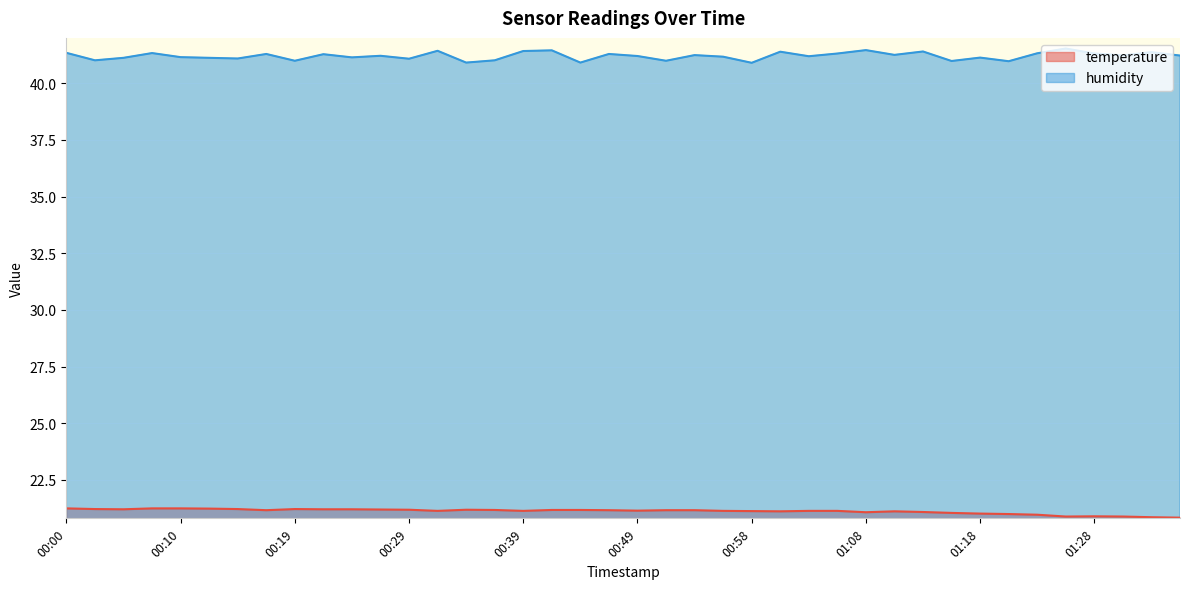

True or false: humidity and temperature intersect in this chart.

False